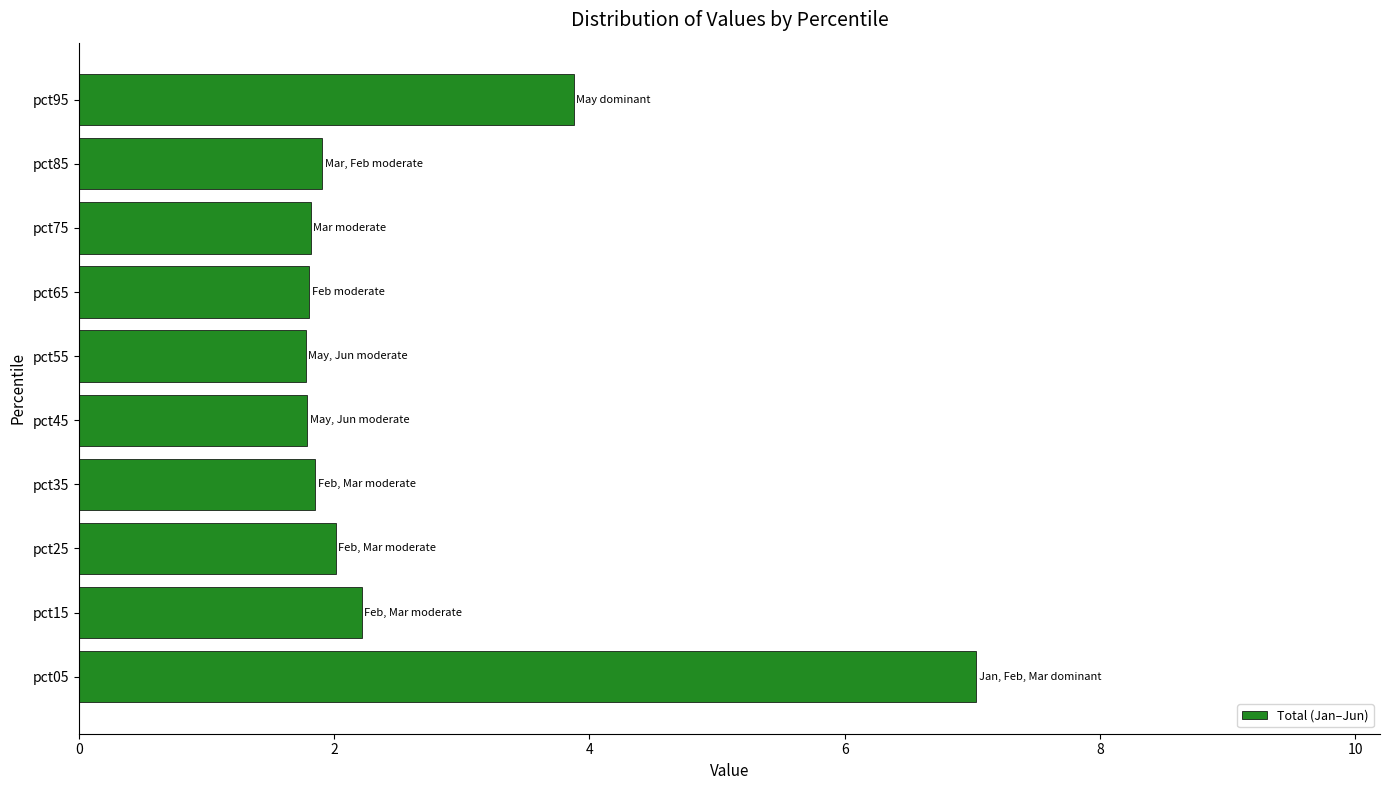

What is the difference between the maximum and minimum values?

5.3